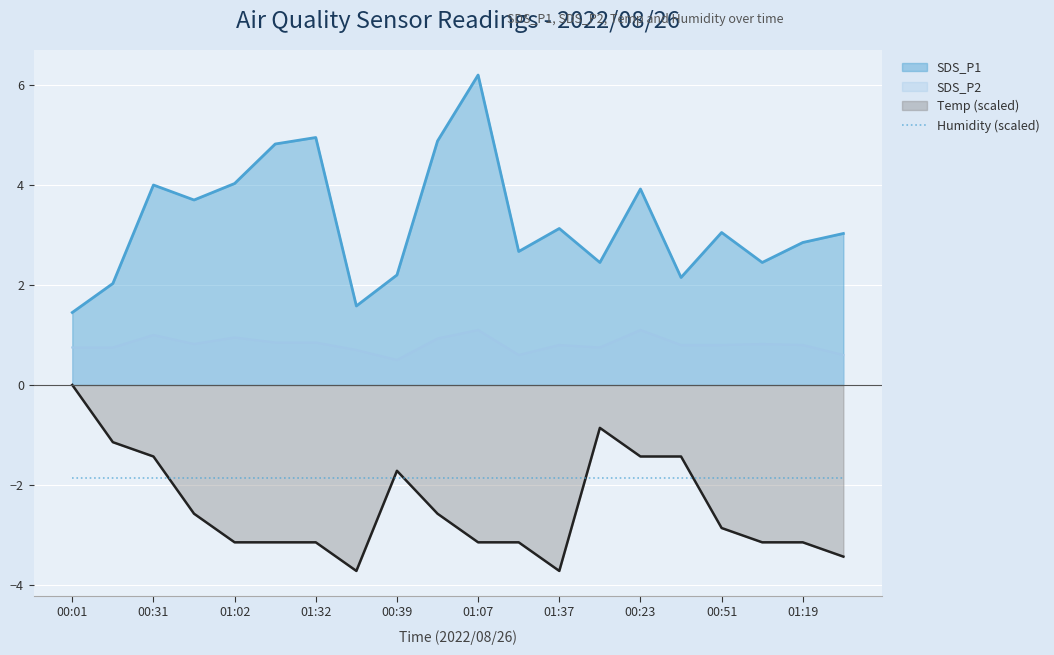

Count the number of data series in this chart.

4